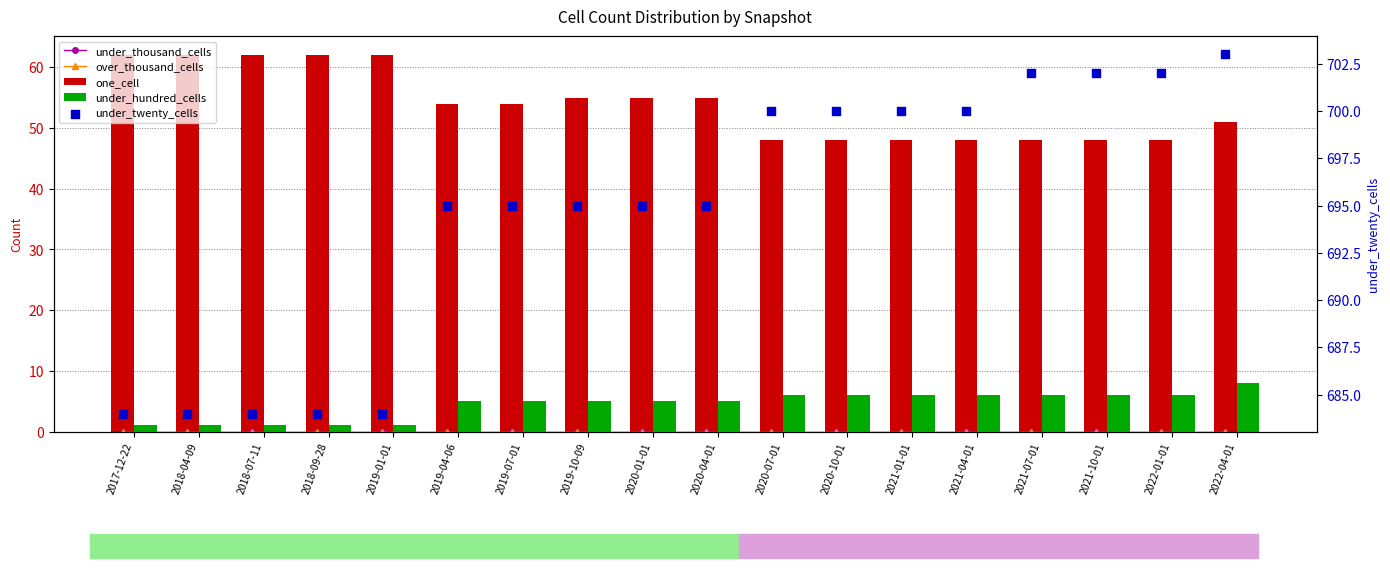

Is the value of over_thousand_cells at 2018-07-11 greater than the value of under_thousand_cells at 2020-01-01?

No